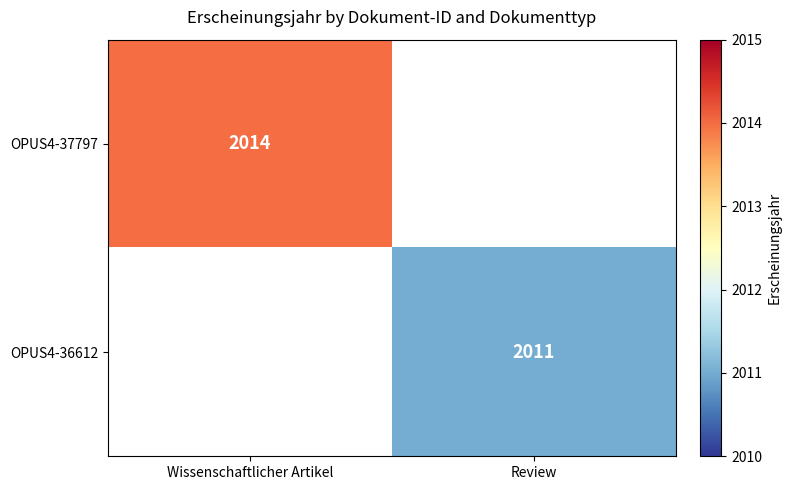

True or false: OPUS4-37797 has a value of 2014 at Wissenschaftlicher Artikel.

True